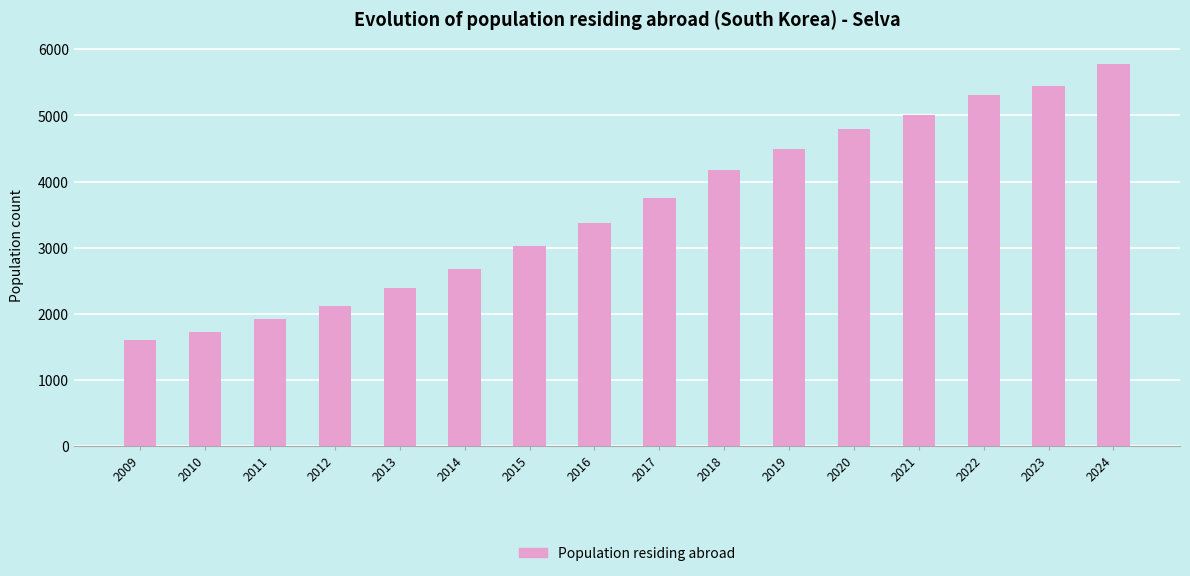

Reading left to right, extract all data points from this chart.

1595	1721	1913	2119	2383	2682	3027	3371	3757	4170	4498	4791	5004	5313	5444	5780